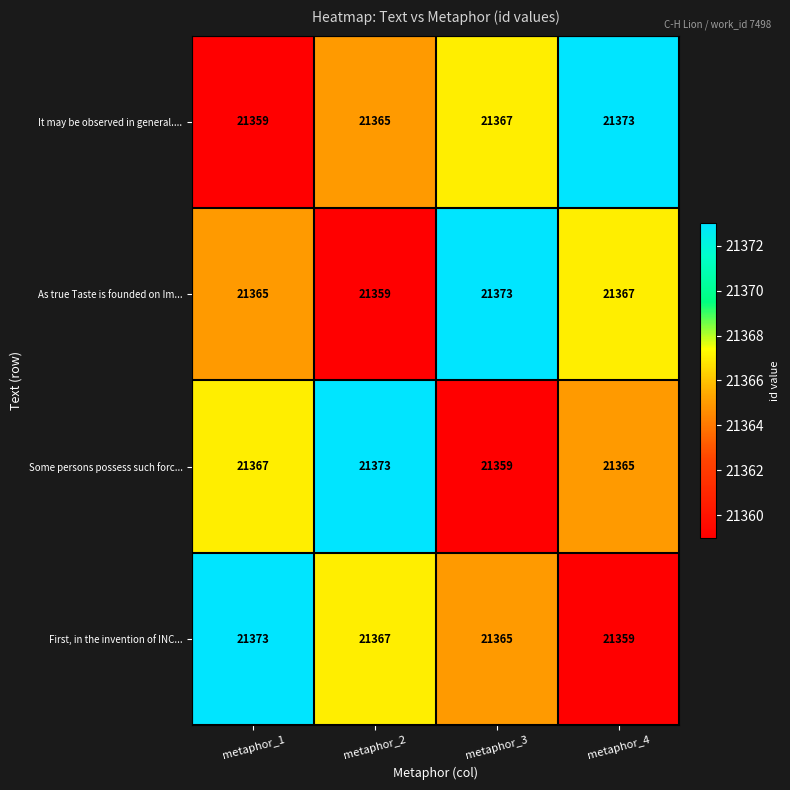

Count the number of categories in the chart.

4